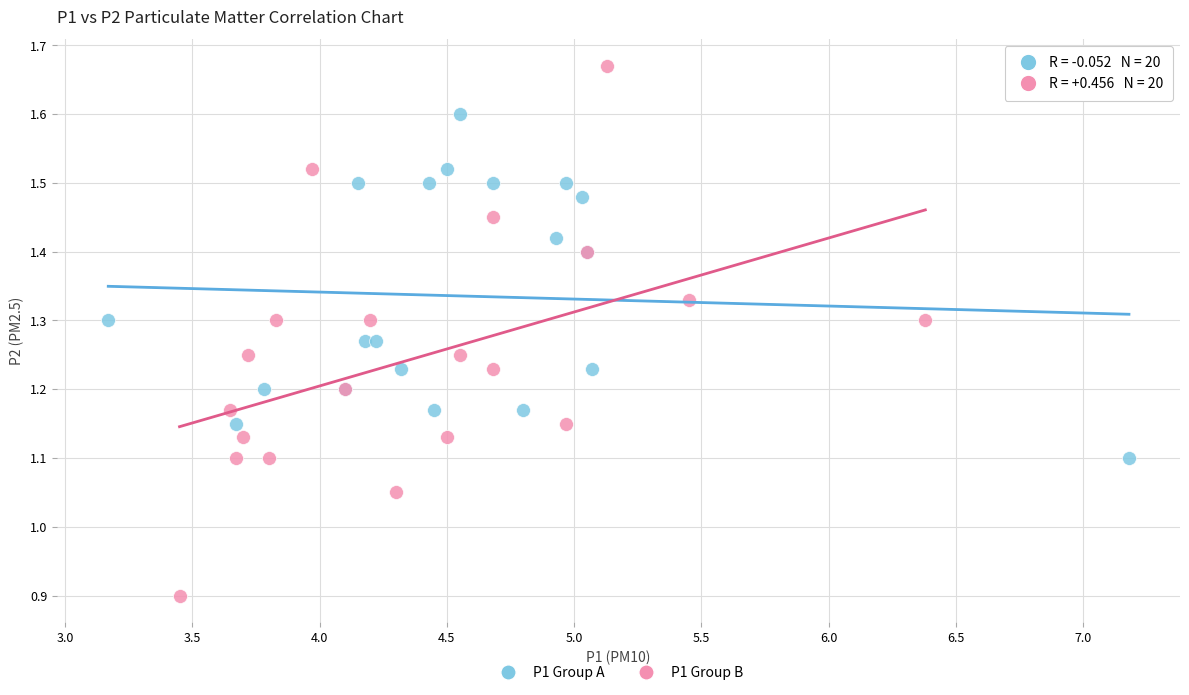

Which series has the largest Y range (max minus min)?

P1 Group B